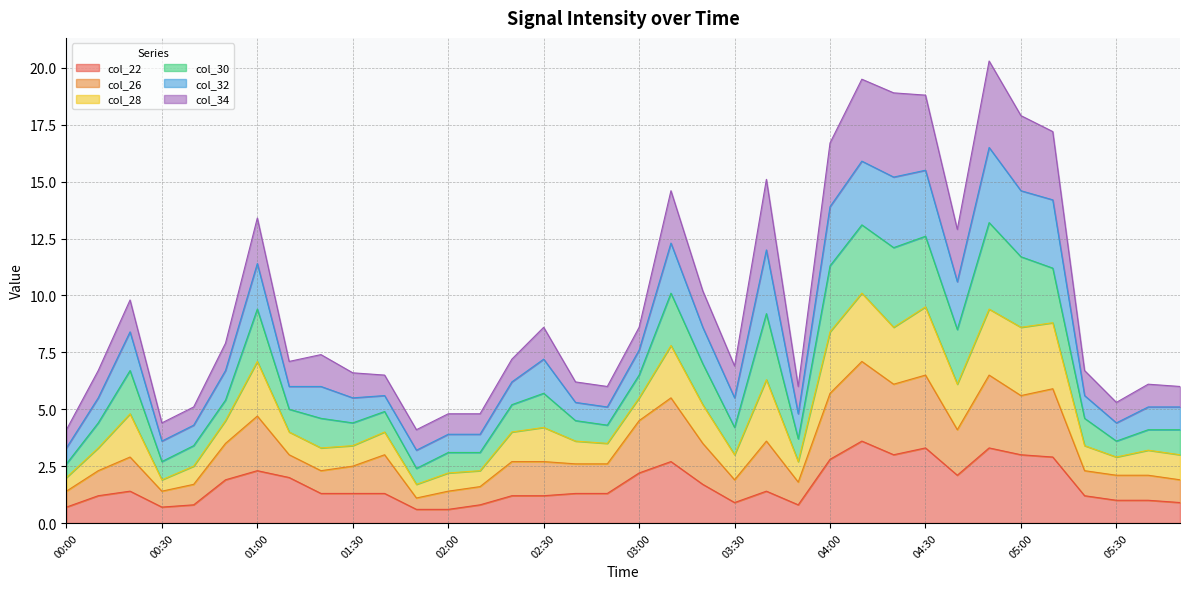

What is the total value across all series at 04:30?

18.8